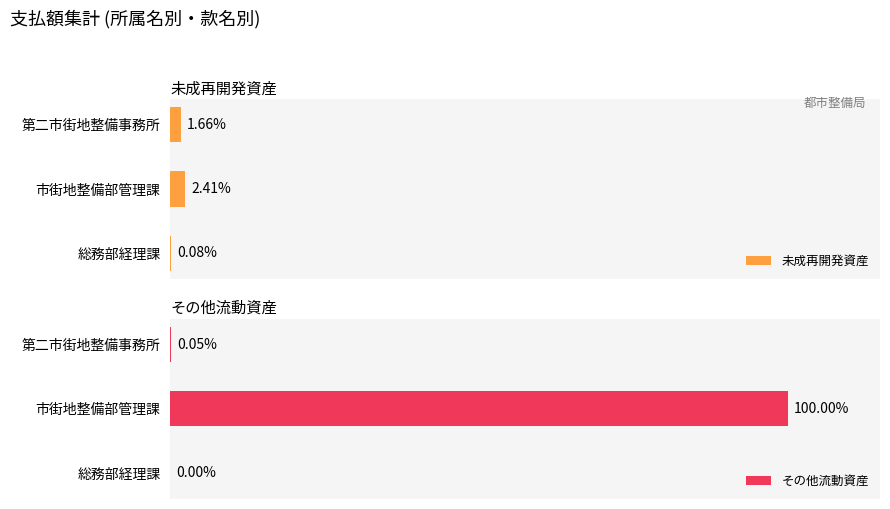

At which label is その他流動資産 closest to 51755000?

第二市街地整備事務所